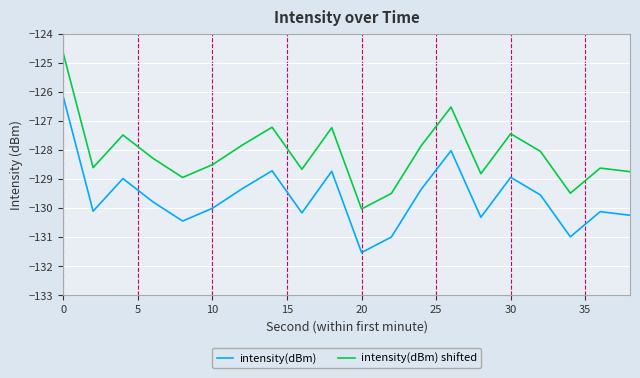

What is the sum of all intensity(dBm) shifted values?

-2562.6